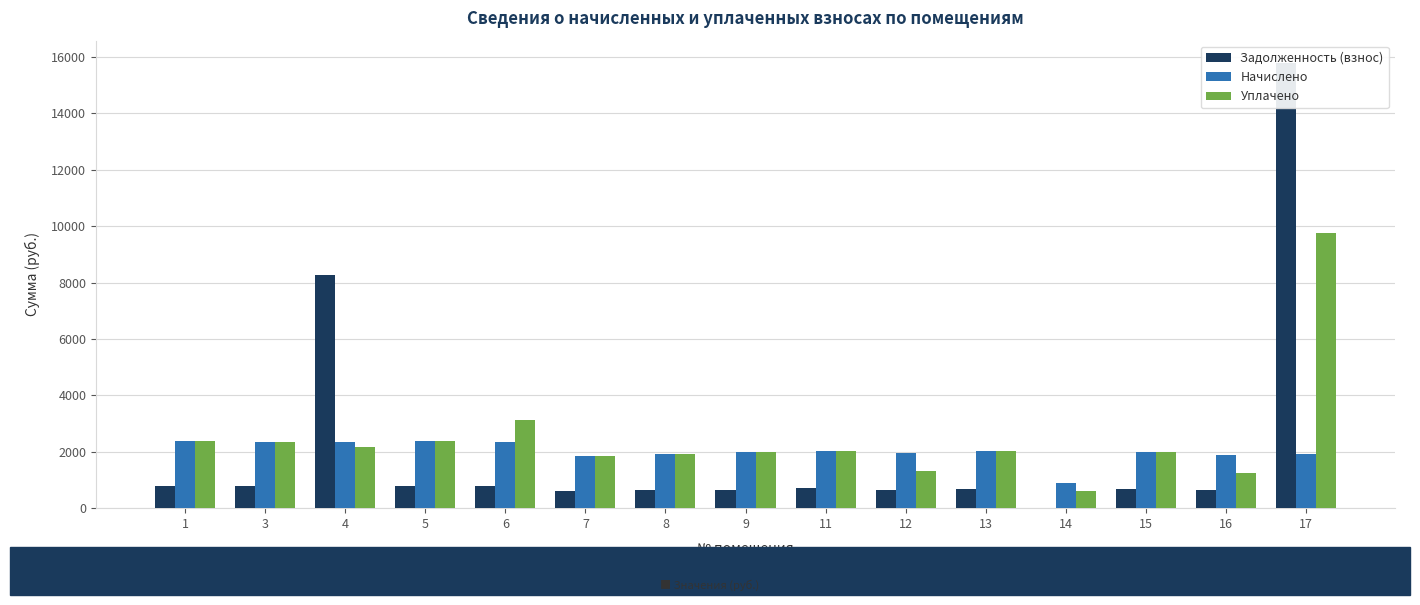

What is the maximum value for Уплачено?

9752.6